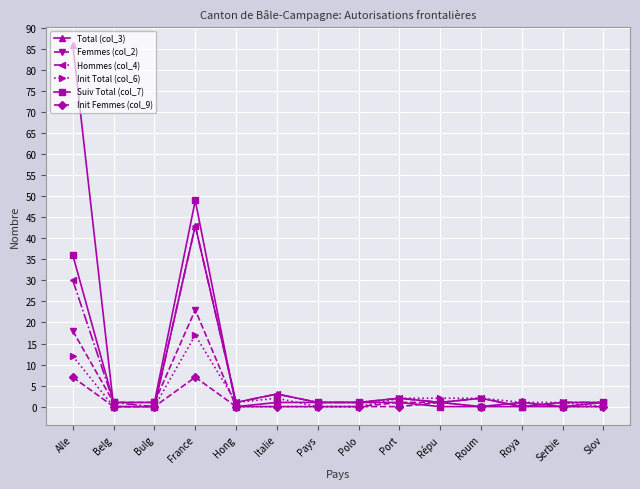

At which label does Init Total (col_6) first exceed 1?

Alle